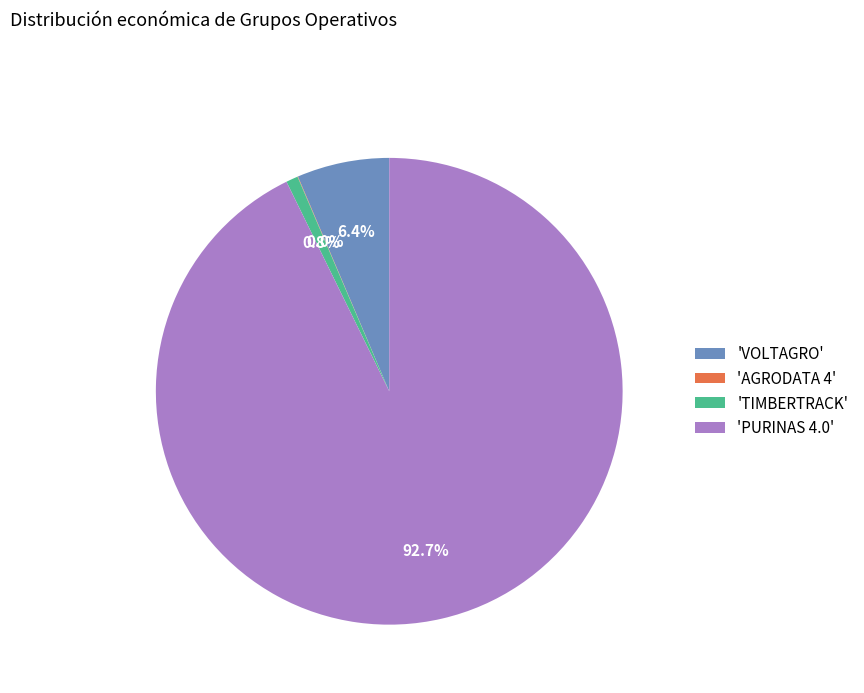

Is there any slice that represents more than half of the pie?

Yes